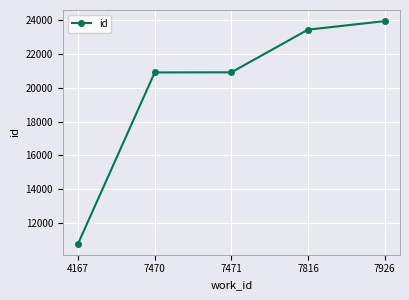

Between 7471 and 7926, which is larger?

7926